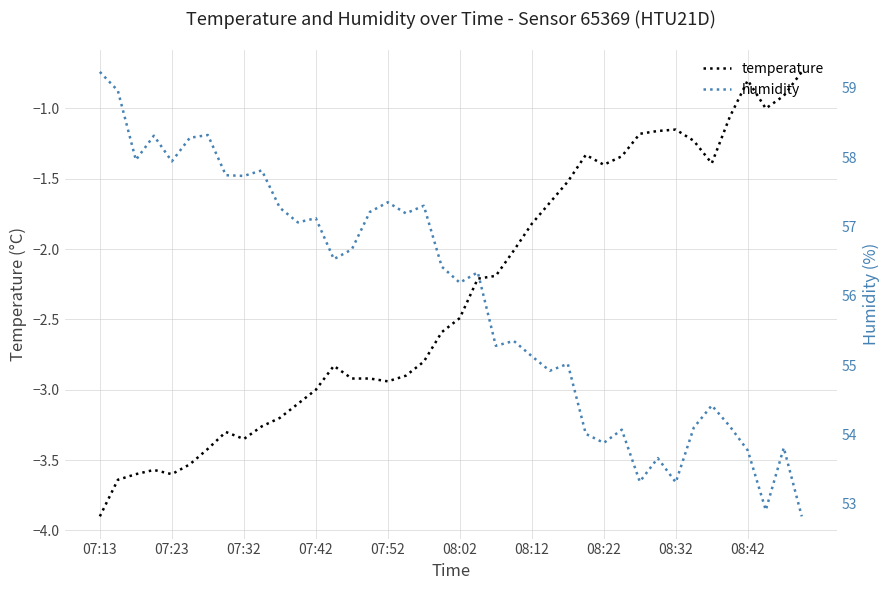

True or false: humidity has more than 2 interior local peaks.

True